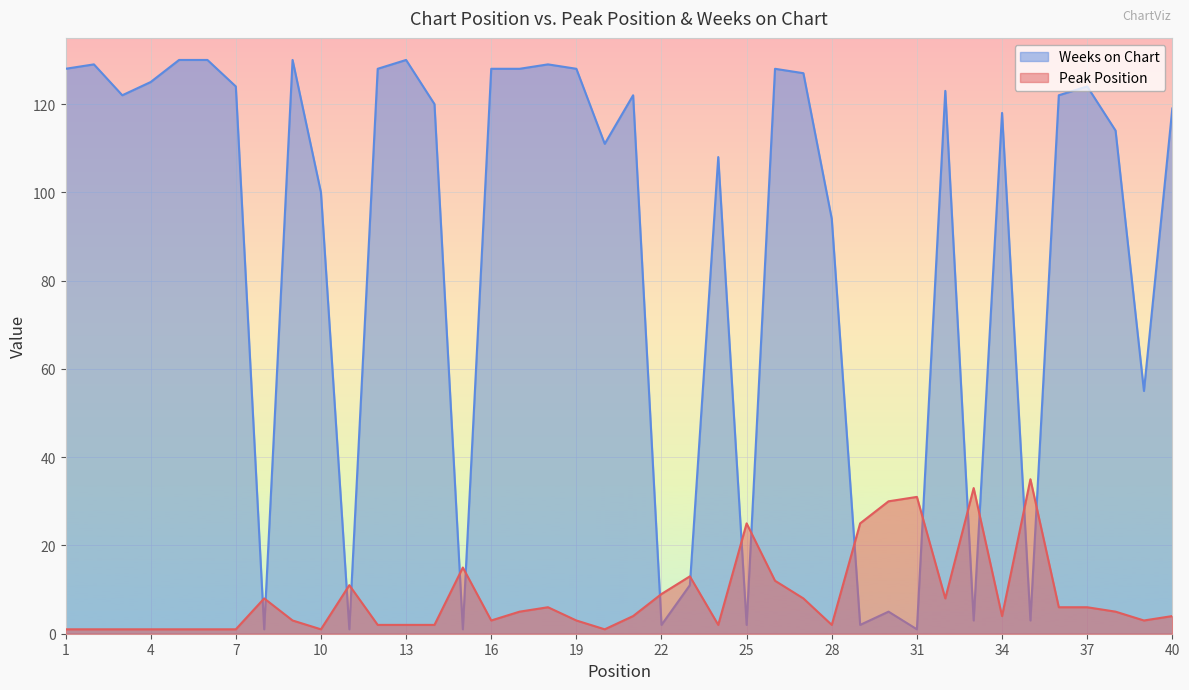

Rank the series at 11 from highest to lowest value.

Peak Position, Weeks on Chart